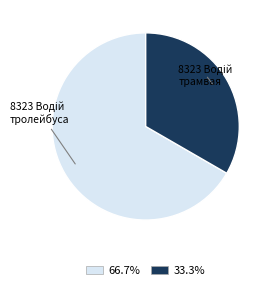

Is there a majority slice in this chart?

Yes